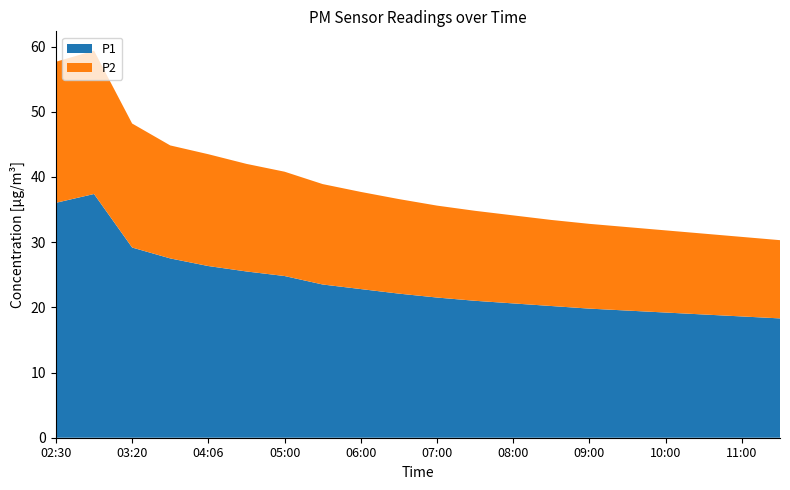

Reading left to right, what are all the values shown in this chart?

P1: 36.0	37.4	29.2	27.5	26.3	25.5	24.8	23.5	22.8	22.1	21.5	21.0	20.6	20.2	19.8	19.5	19.2	18.9	18.6	18.3
P2: 21.6	22.0	19.0	17.3	17.1	16.5	16.0	15.4	14.9	14.5	14.1	13.8	13.5	13.2	13.0	12.8	12.6	12.4	12.2	12.0